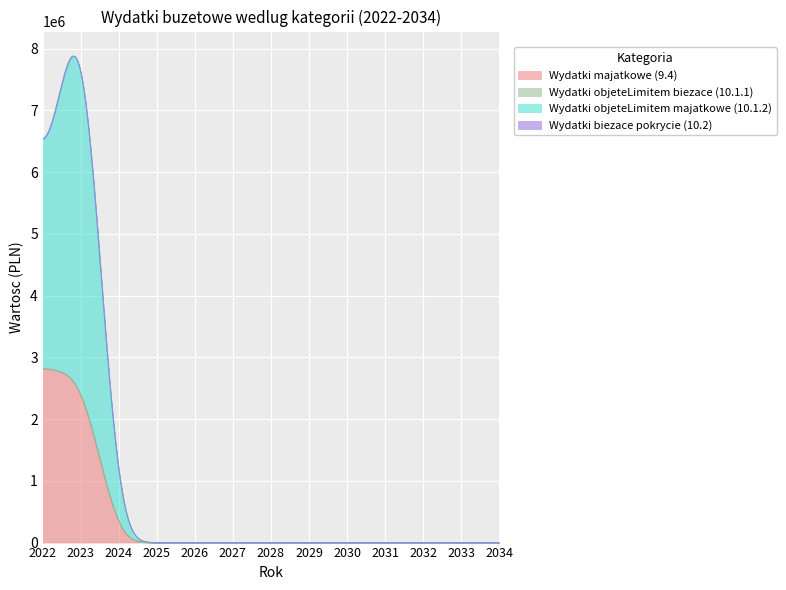

Which category has the lowest value in the Wydatki objeteLimitem biezace (10.1.1) series?

2022